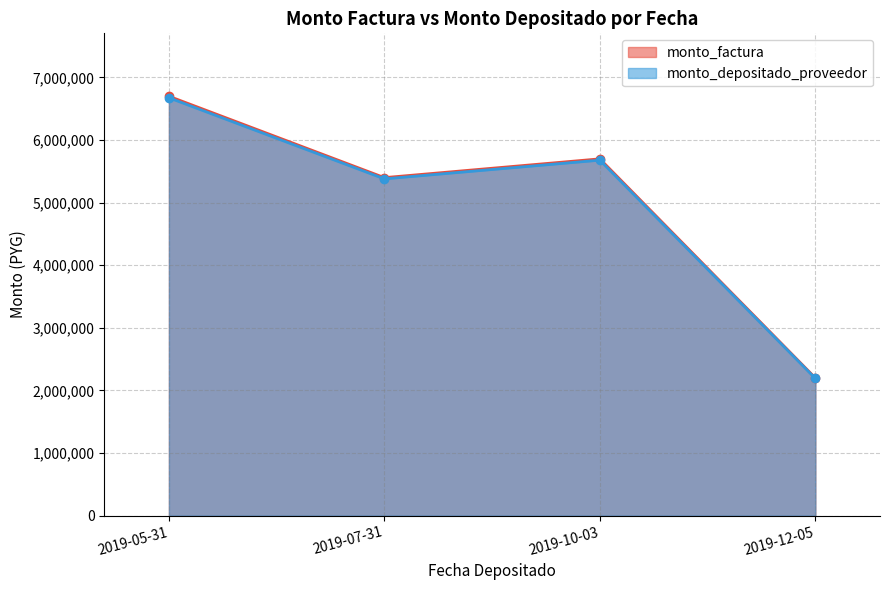

How many lines are shown in the chart?

2